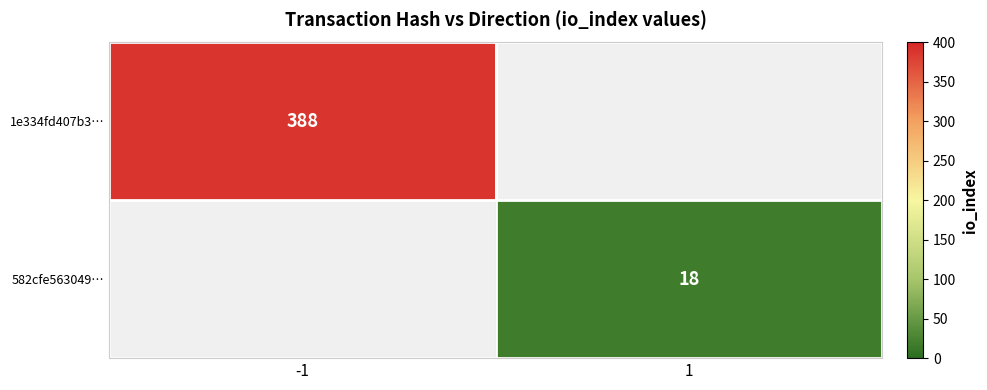

Rank the series at 1 from highest to lowest value.

582cfe563049…, 1e334fd407b3…